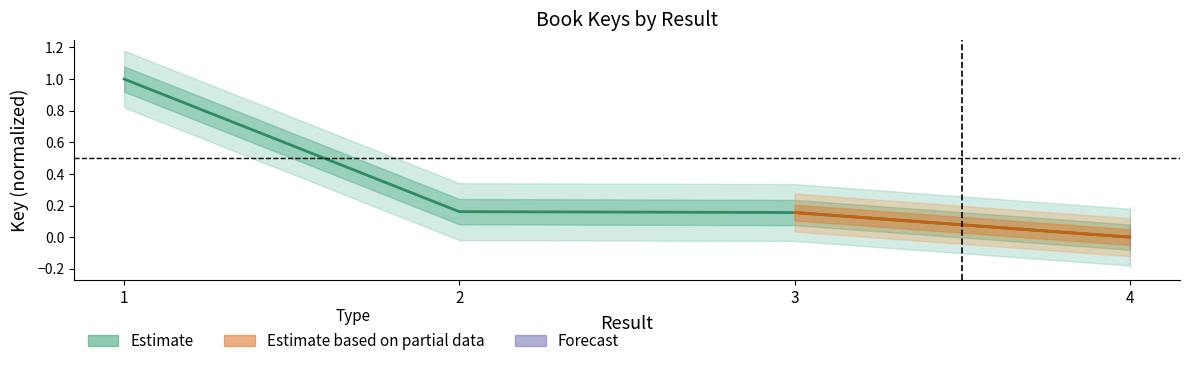

What is the change in value from 1 to 2?

-0.8